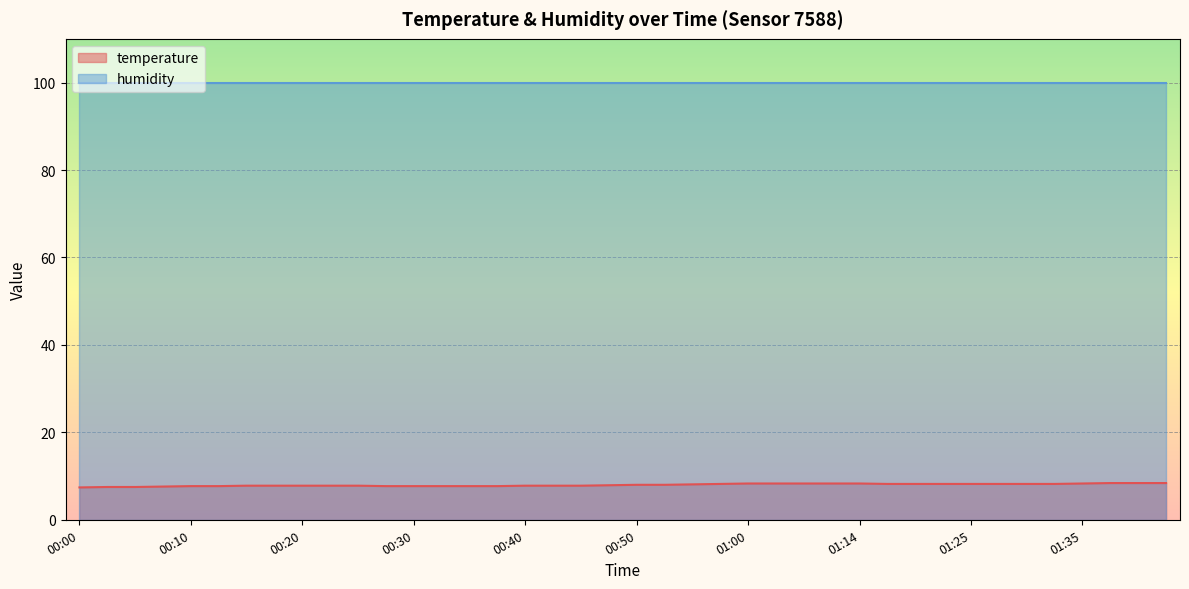

True or false: the data has more than 0 interior local peaks.

False